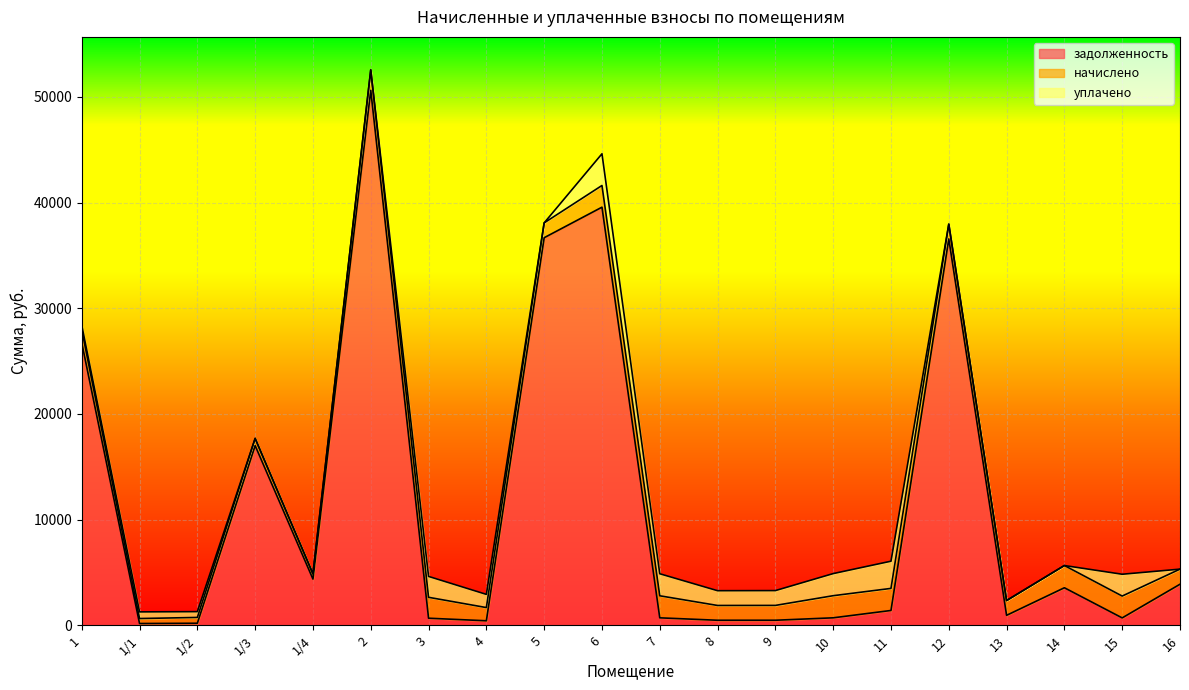

Between 8 and 1/2, which is larger?

8